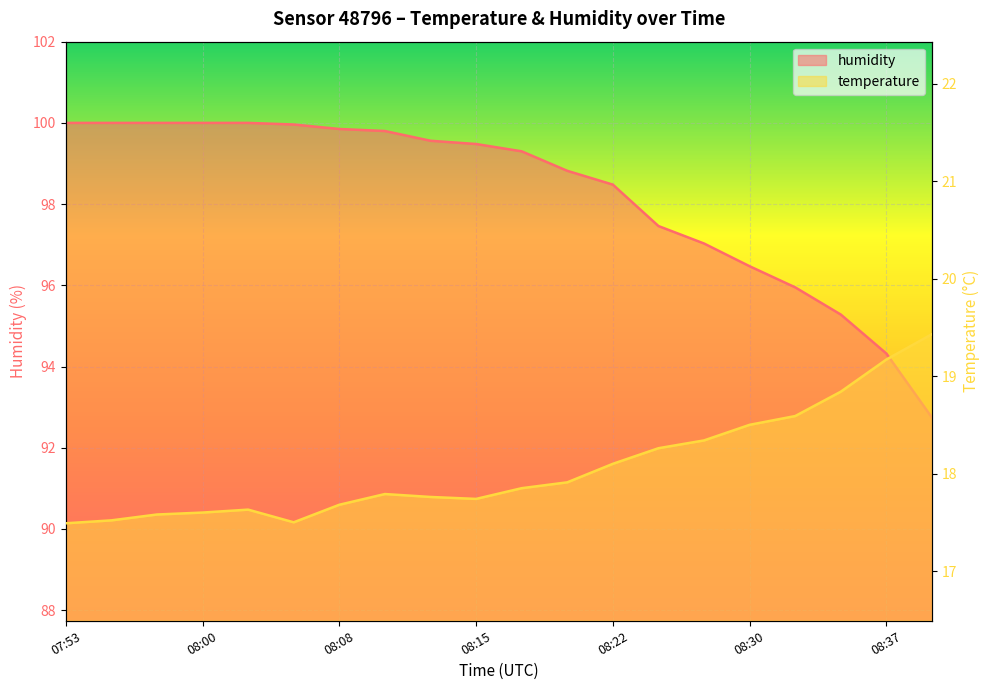

Count the number of data series in this chart.

2